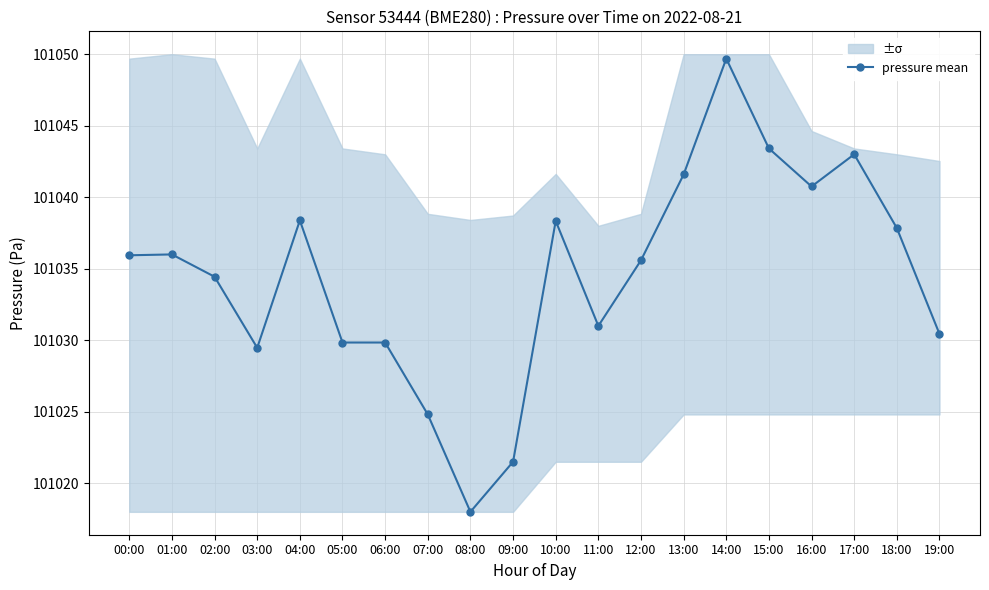

Does the chart display data point markers on the line(s)?

Yes